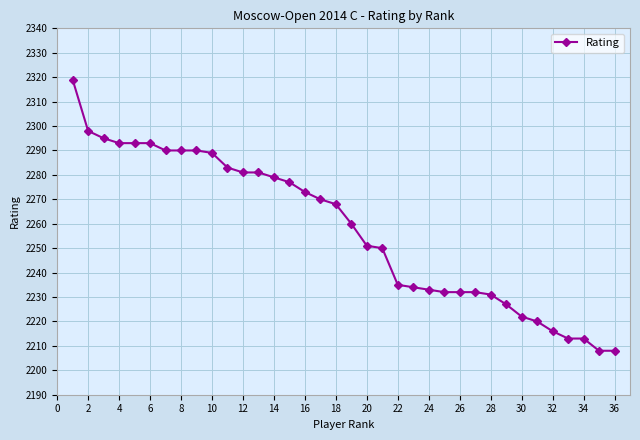

What is the difference between the second highest and minimum values?

90